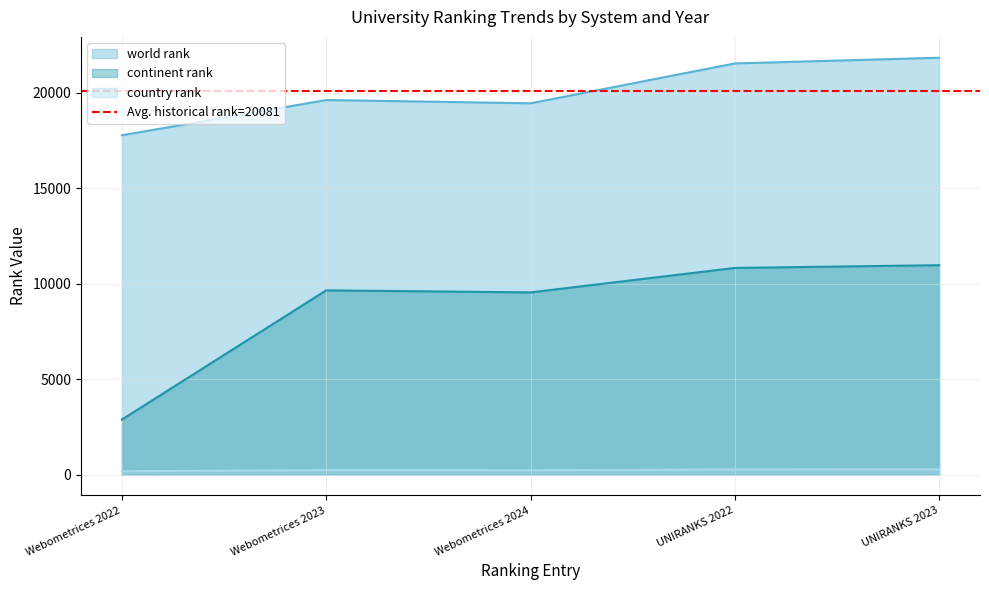

At how many categories does at least one series exceed 21739?

1